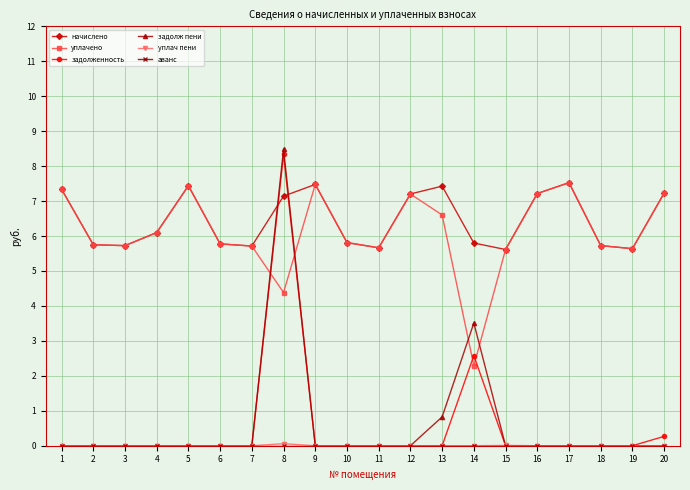

What is the value of the уплачено point at the 2nd from the left?

5.8